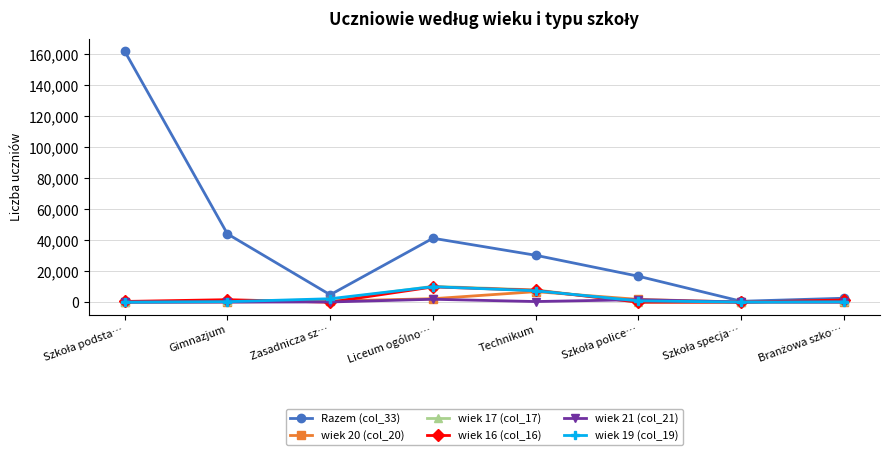

True or false: wiek 19 (col_19) has a value of 10008 at Liceum ogólno….

True